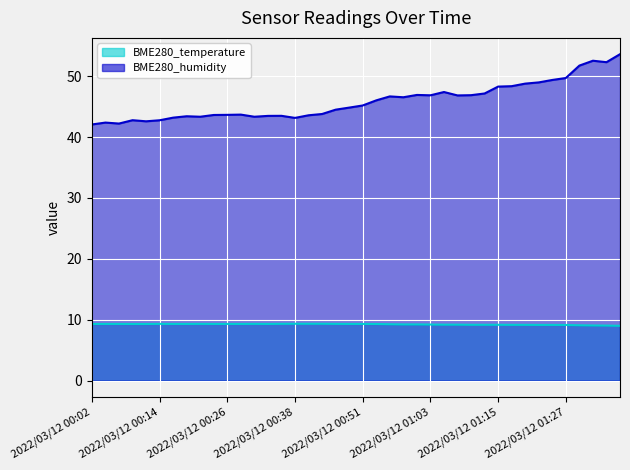

Is the value of BME280_temperature (line) at 18 greater than the value of BME280_humidity (line) at 16?

No